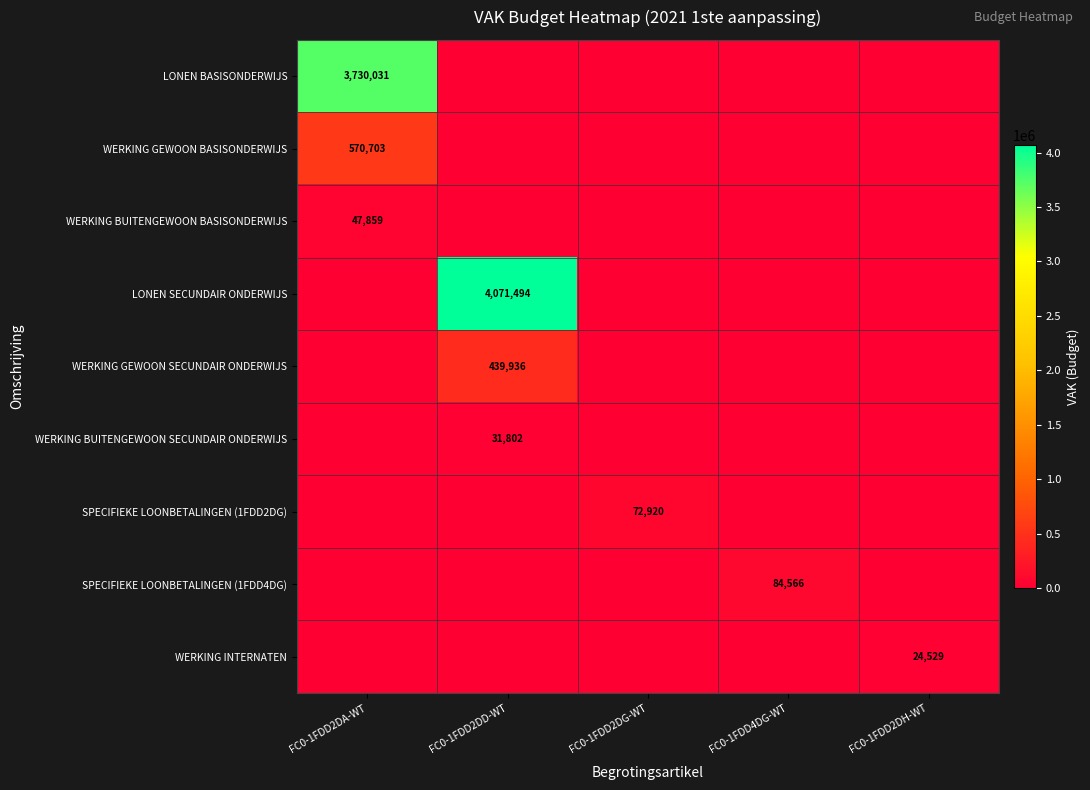

At how many categories does at least one series exceed 3289401?

2